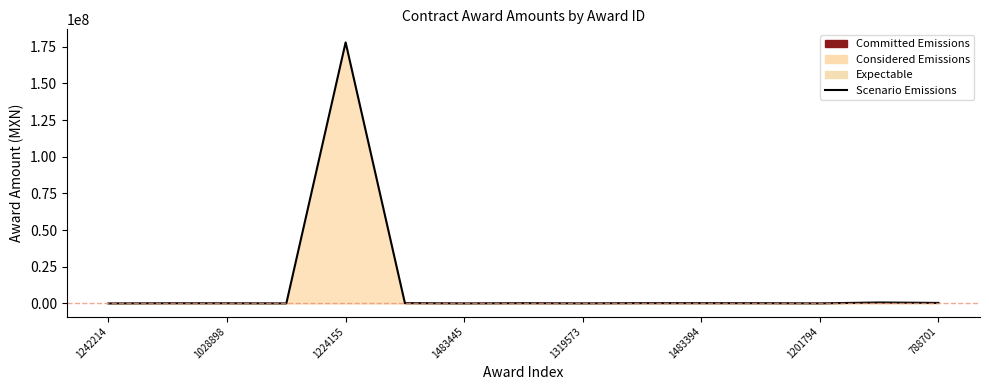

Reading right to left, transcribe all the data shown in this chart.

374503.0	658400.0	68300.0	165659.4	182994.4	199936.0	73152.0	169863.8	46901.6	208500.0	177900000.0	42144.0	111392.4	127024.4	25357.4